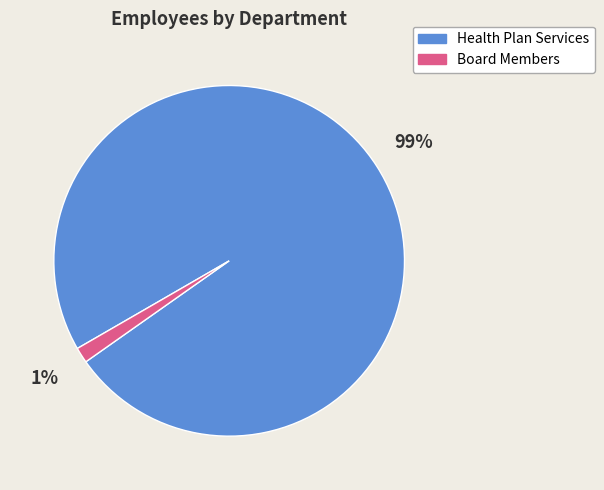

Rank the categories by value from lowest to highest.

Board Members, Health Plan Services